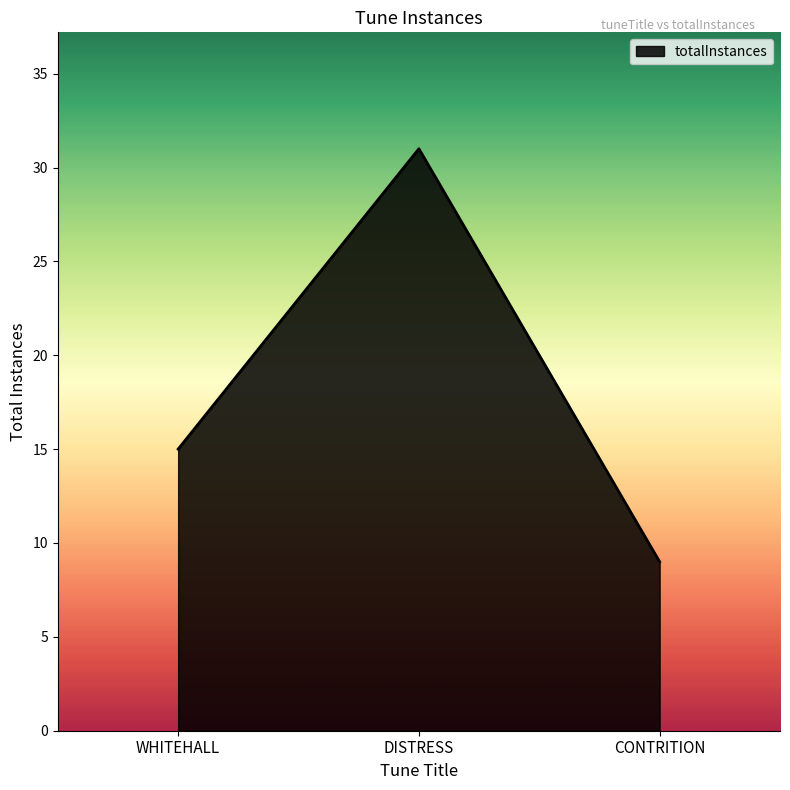

Which label corresponds to the largest value in the chart?

DISTRESS